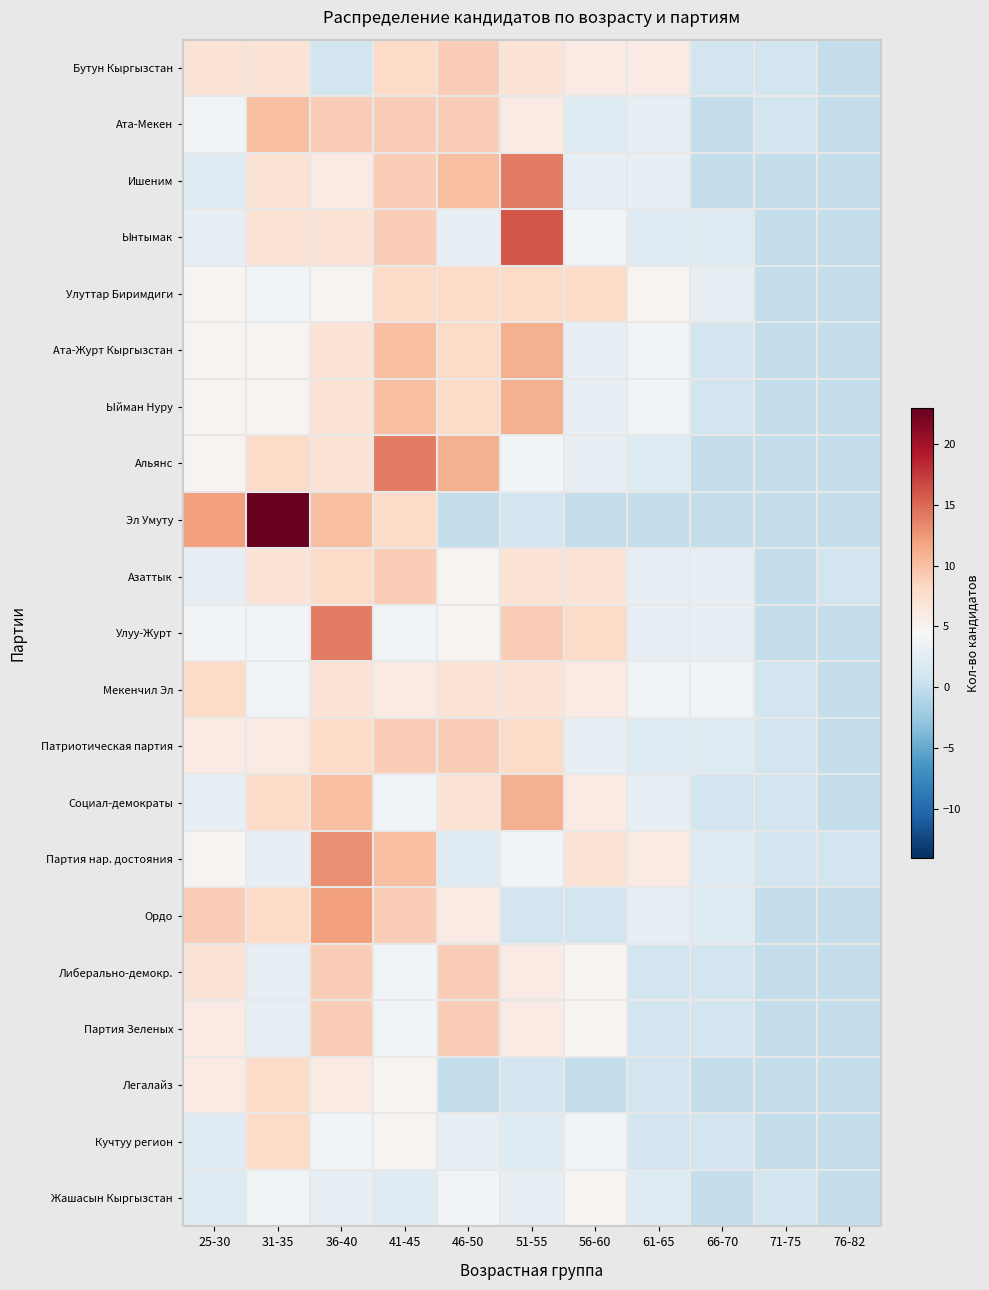

How many categories are shown in the chart?

11